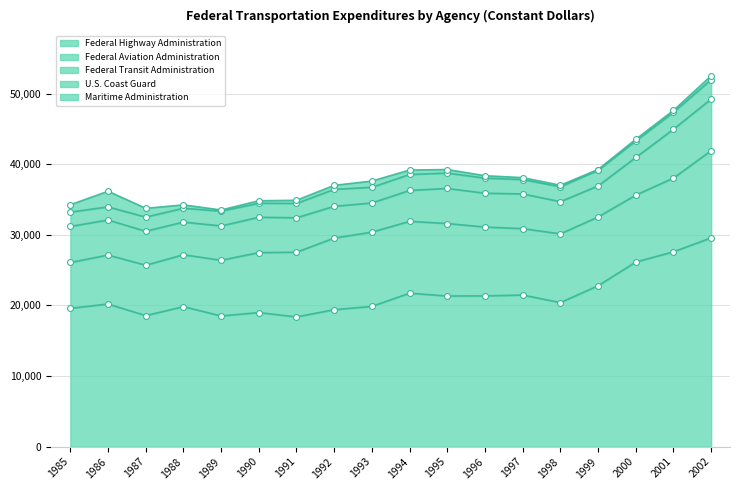

At which category is the sum across all series the highest?

2002